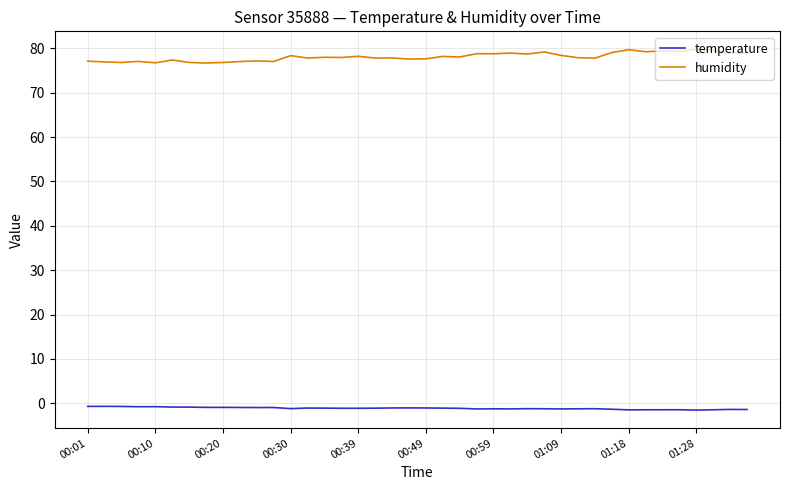

List the series in order of their overall mean, highest first.

humidity, temperature